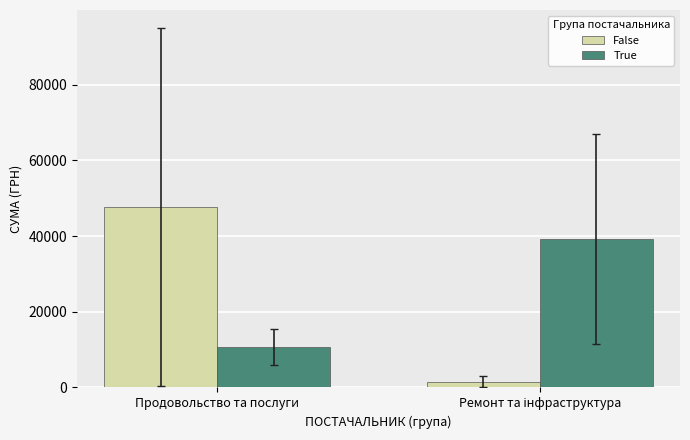

What is the minimum value shown in the chart?

1555.6